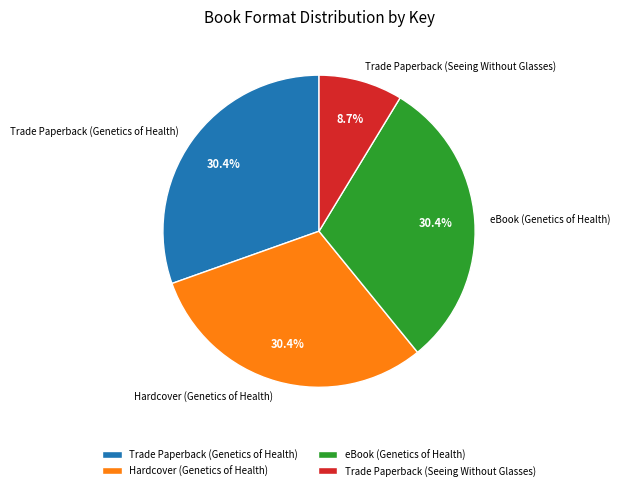

How many slices are in this pie chart?

4